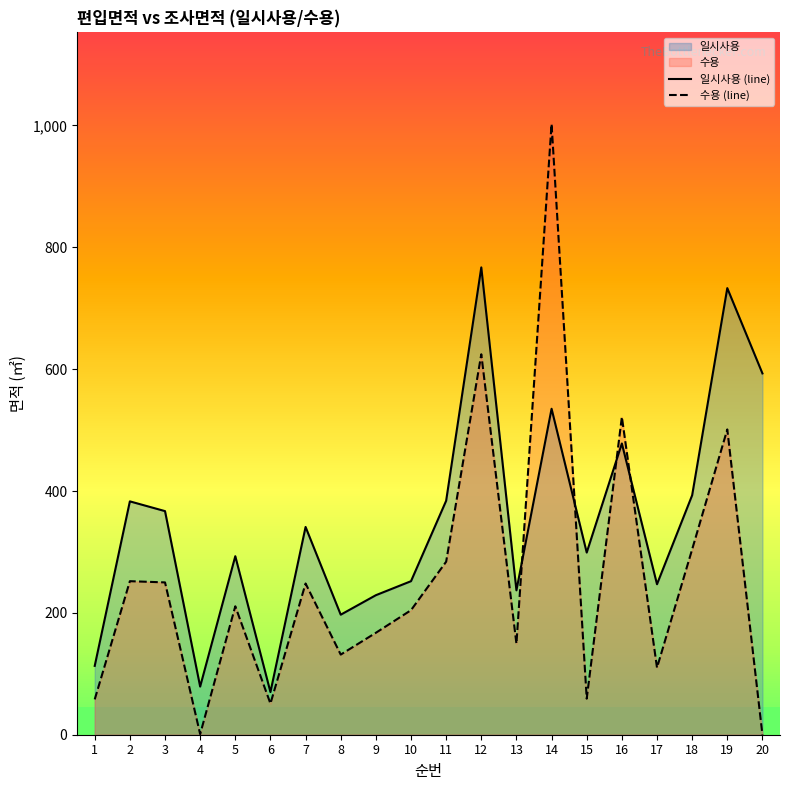

How many positive values does the 수용 (line) series have?

19